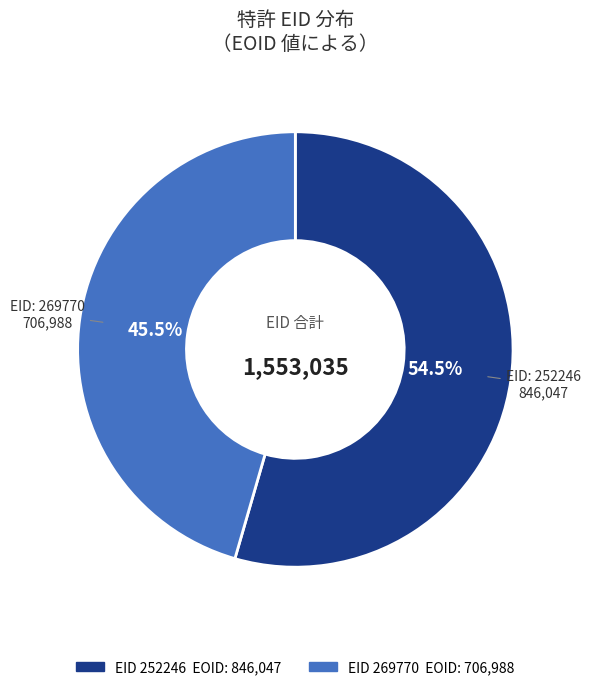

Is there any slice that represents more than half of the pie?

Yes